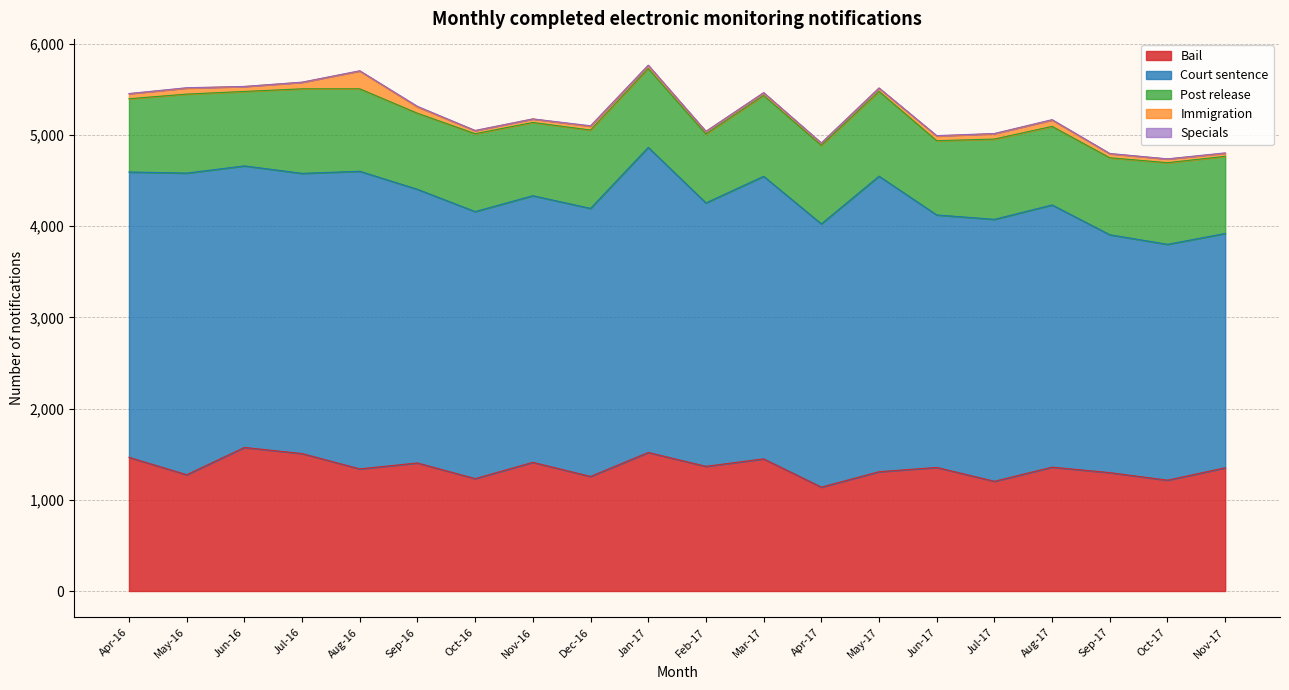

What is the sum of all Court sentence values?

59382